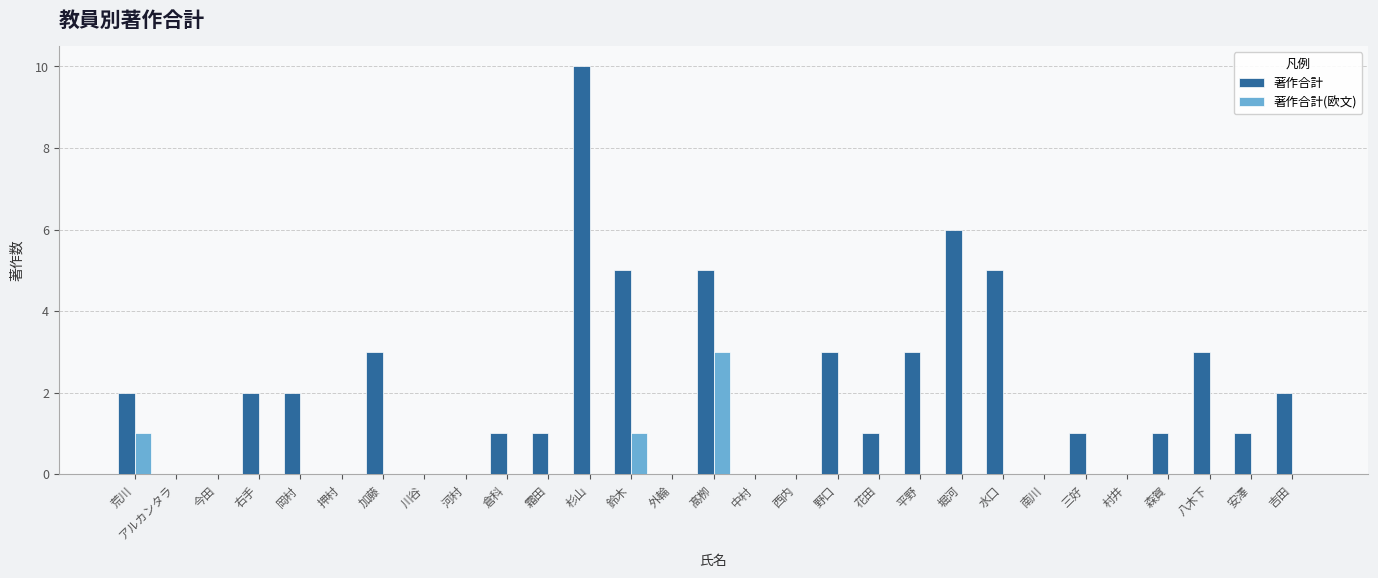

Which series has the widest spread of values?

著作合計